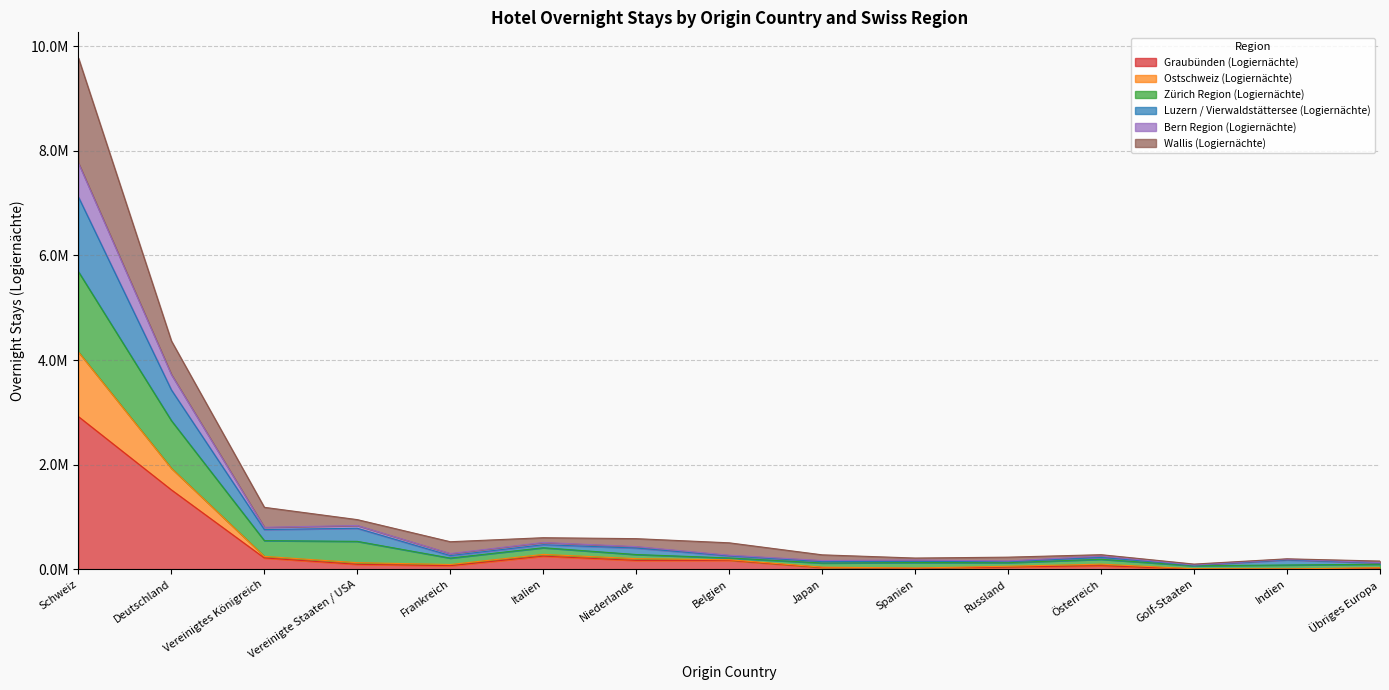

How many data points does each series have?

15